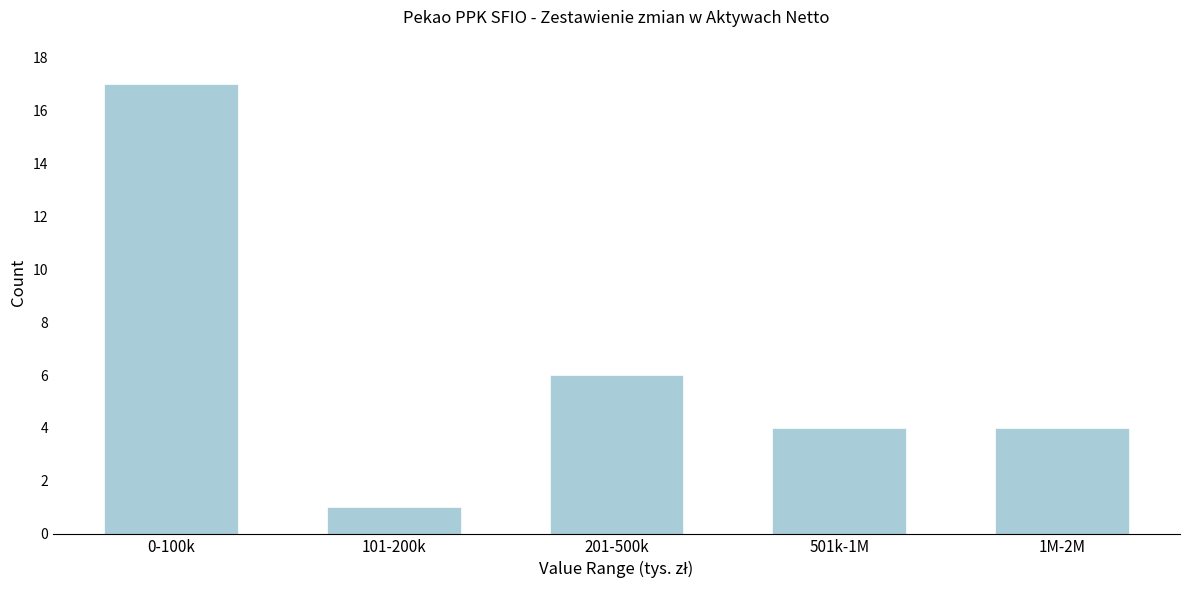

Reading left to right, list all the values displayed in this chart.

0-100k=17	101-200k=1	201-500k=6	501k-1M=4	1M-2M=4